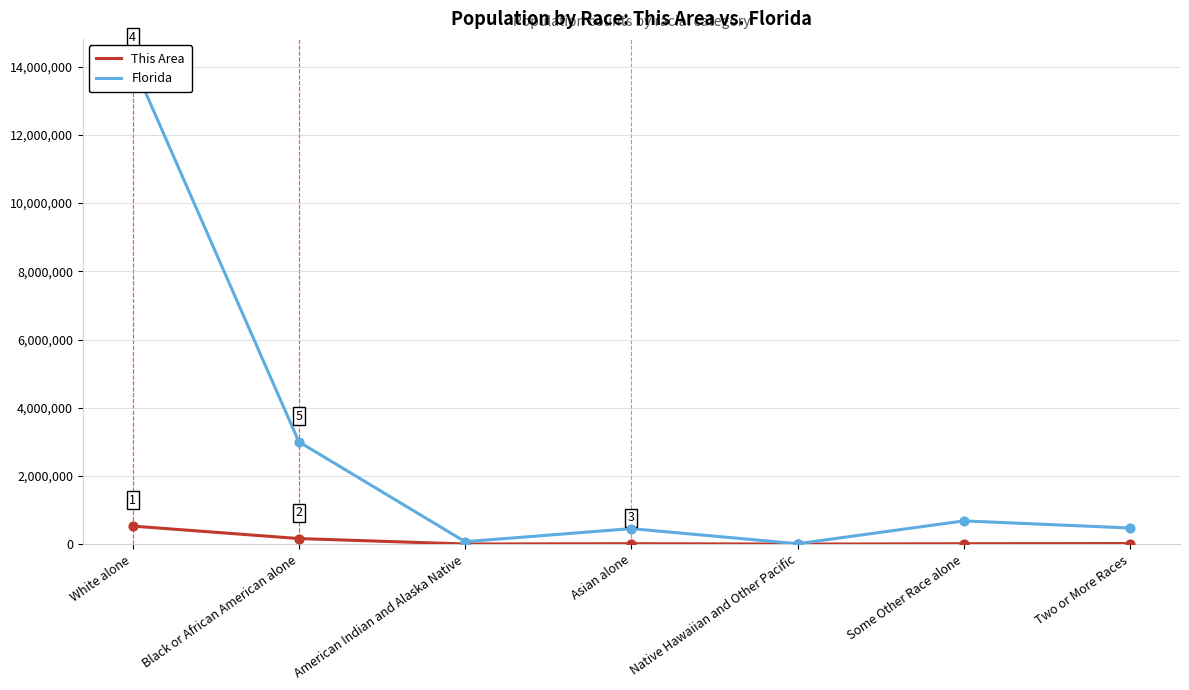

Is the value of This Area at Two or More Races greater than the value of Florida at Some Other Race alone?

No